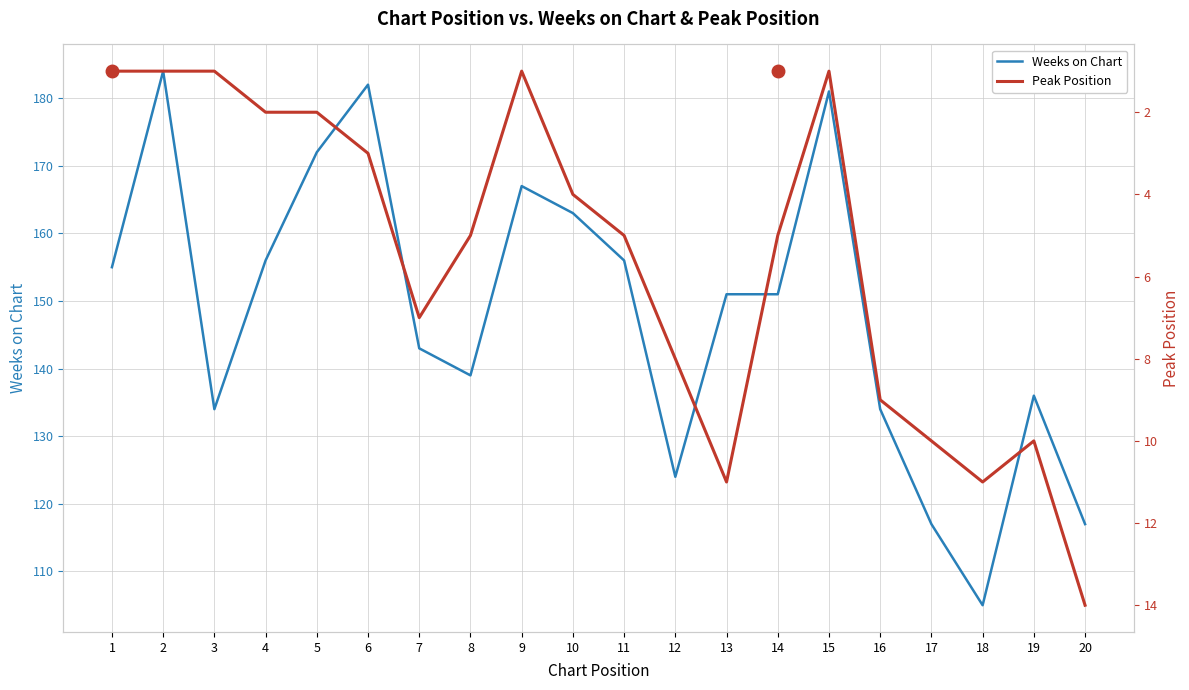

How many data points in Weeks on Chart are less than 151?

9